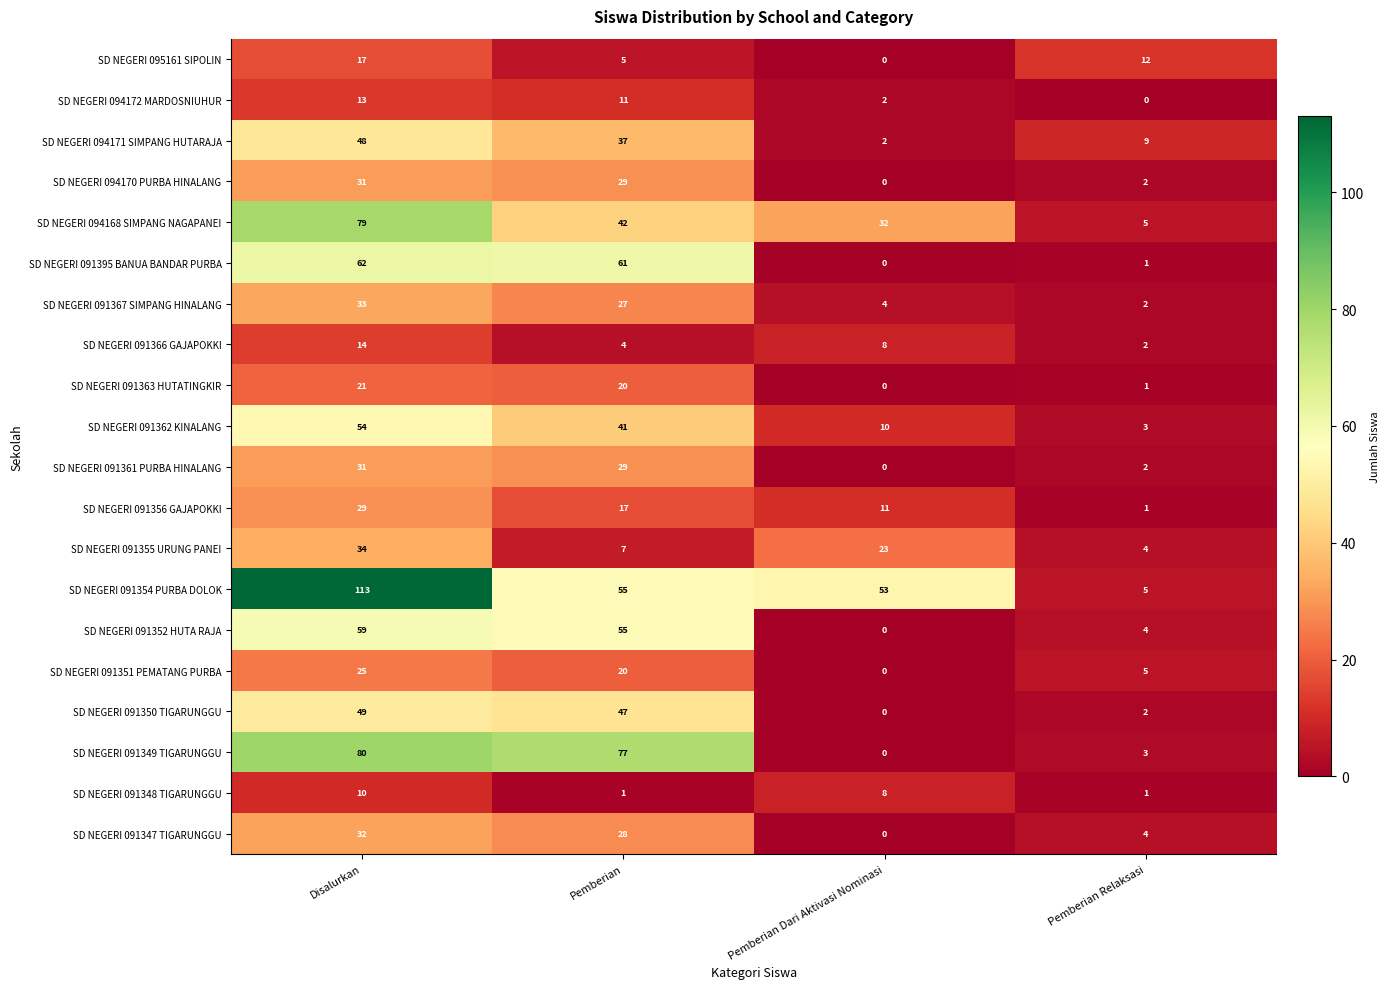

The value of SD NEGERI 091366 GAJAPOKKI at Disalurkan is 4. True or false?

False